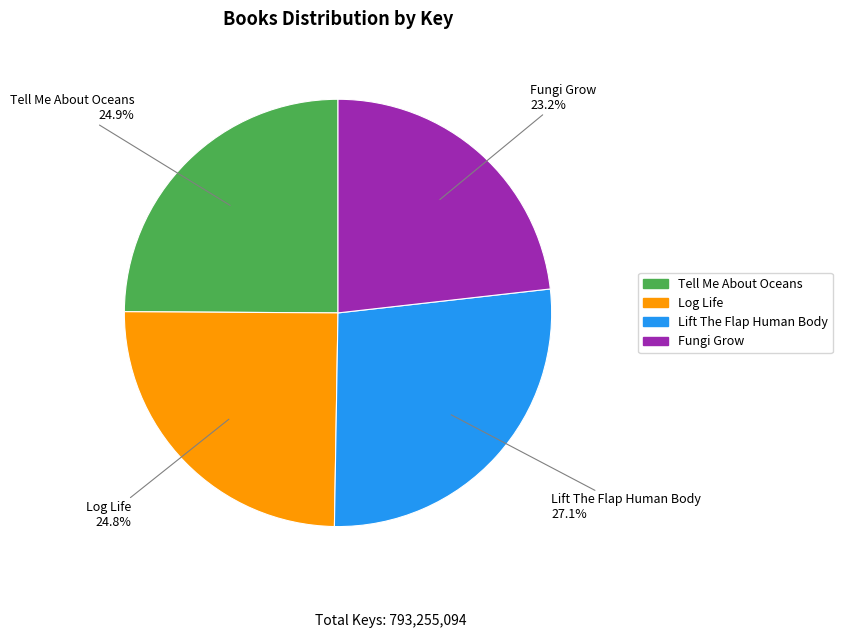

How many slices are in this pie chart?

4